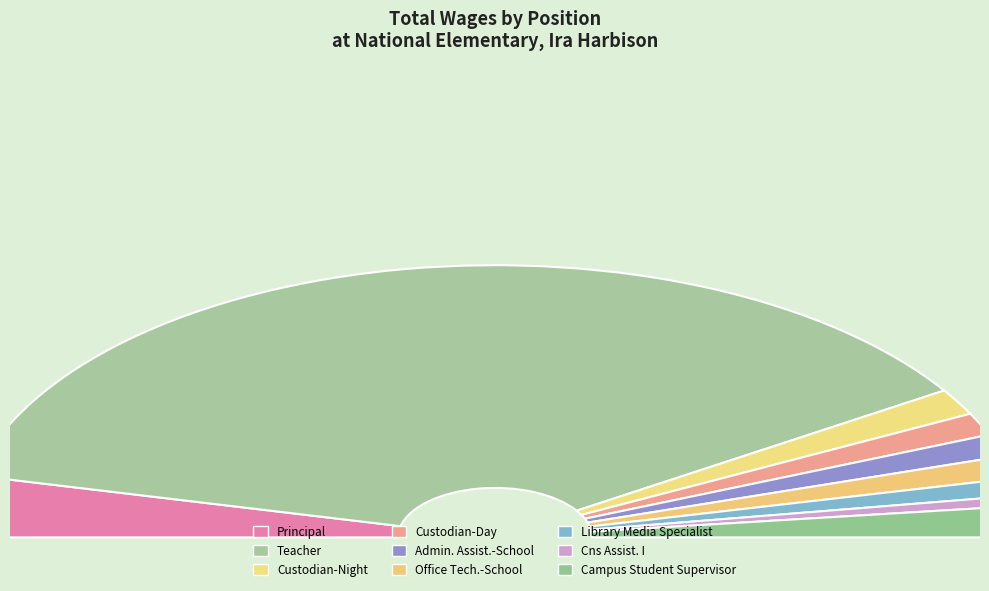

To the nearest percent, what is the average slice percentage?

11%